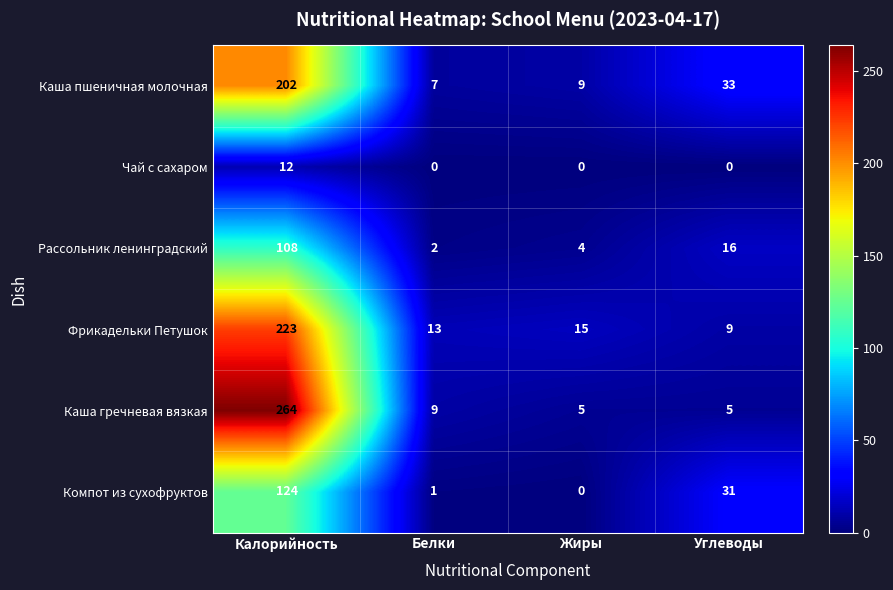

How many series are shown in this chart?

6